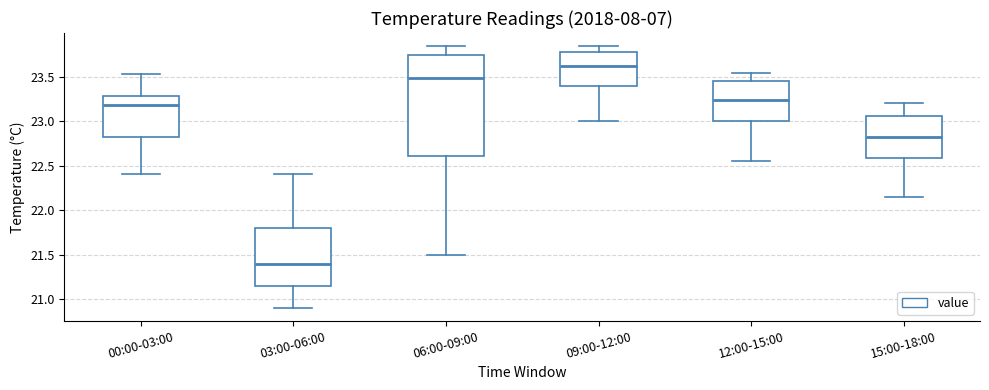

Reading left to right, read every box against the y-axis: the position of its median line, the range the box covers, and the ends of its whiskers. The values are not printed on the chart, so give them approximately, as read against the axis.

00:00-03:00: median 23.20, box 22.85 to 23.30, whiskers 22.40 to 23.55
03:00-06:00: median 21.40, box 21.15 to 21.80, whiskers 20.90 to 22.40
06:00-09:00: median 23.50, box 22.60 to 23.75, whiskers 21.50 to 23.85
09:00-12:00: median 23.60, box 23.40 to 23.80, whiskers 23.00 to 23.85
12:00-15:00: median 23.25, box 23.00 to 23.45, whiskers 22.55 to 23.55
15:00-18:00: median 22.85, box 22.60 to 23.05, whiskers 22.15 to 23.20